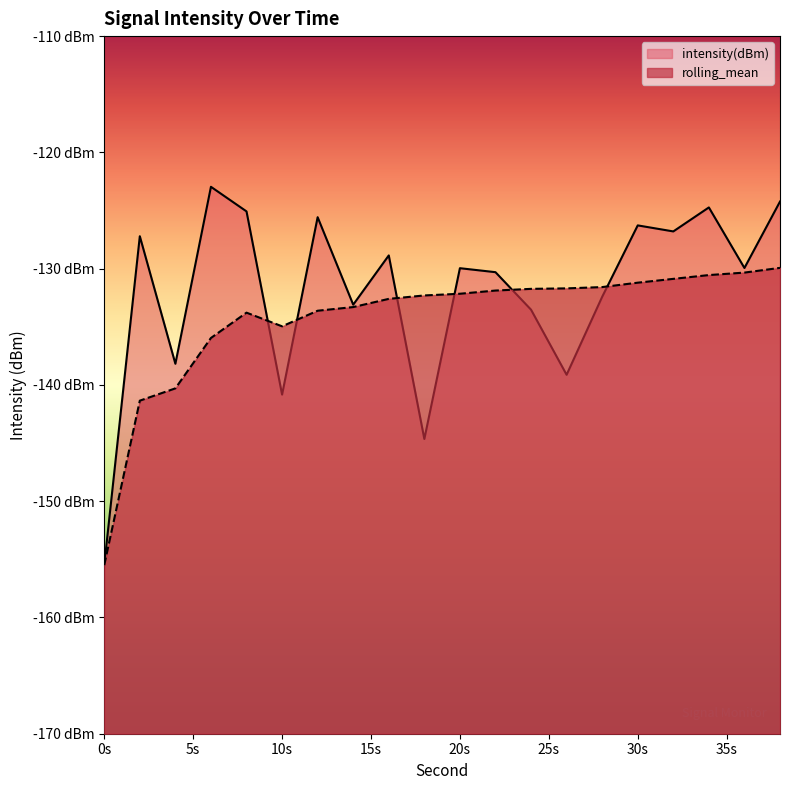

Which series changed the most between 10 and 18?

intensity(dBm)